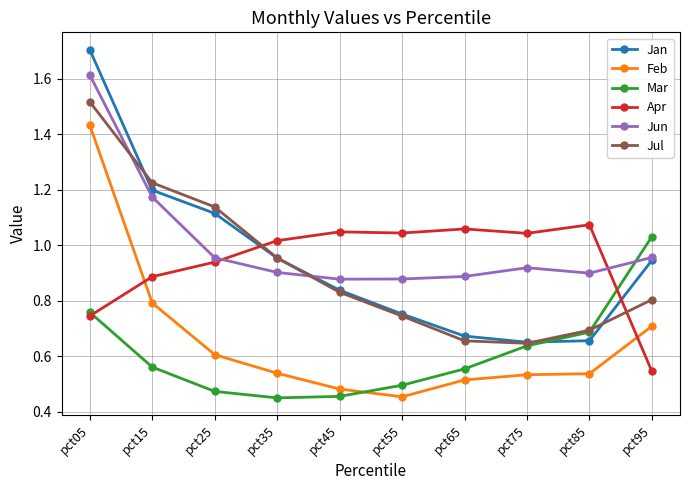

True or false: Jan and Feb intersect in this chart.

False